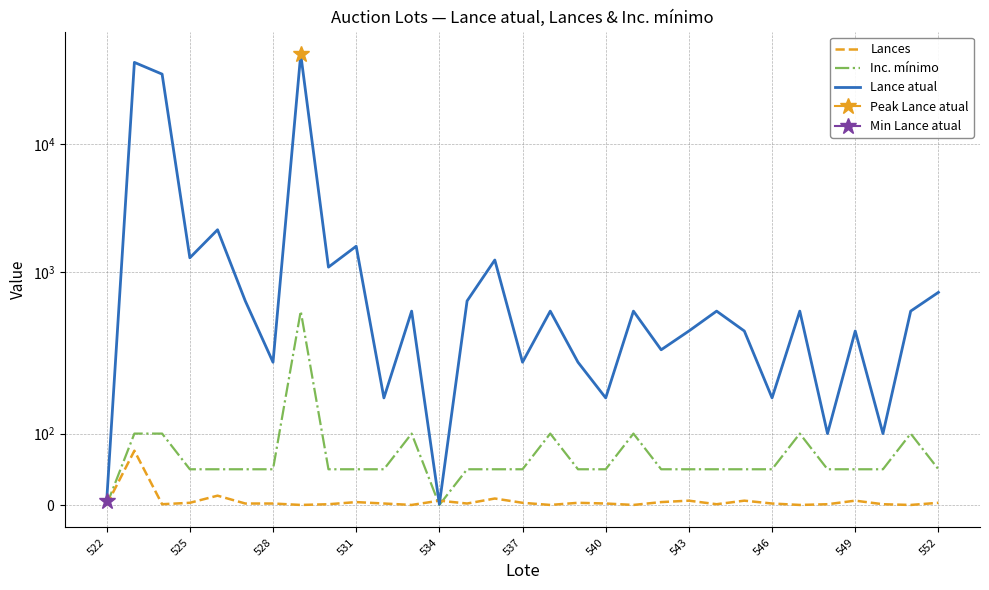

Does the chart display data point markers on the line(s)?

No